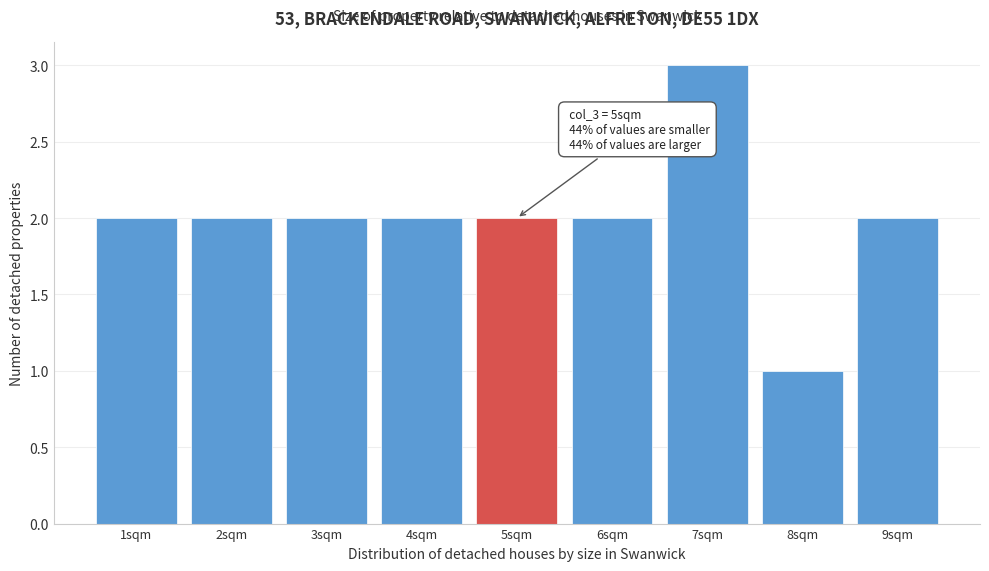

Over which range of the x-axis is the bar tallest?

6.5 to 7.5